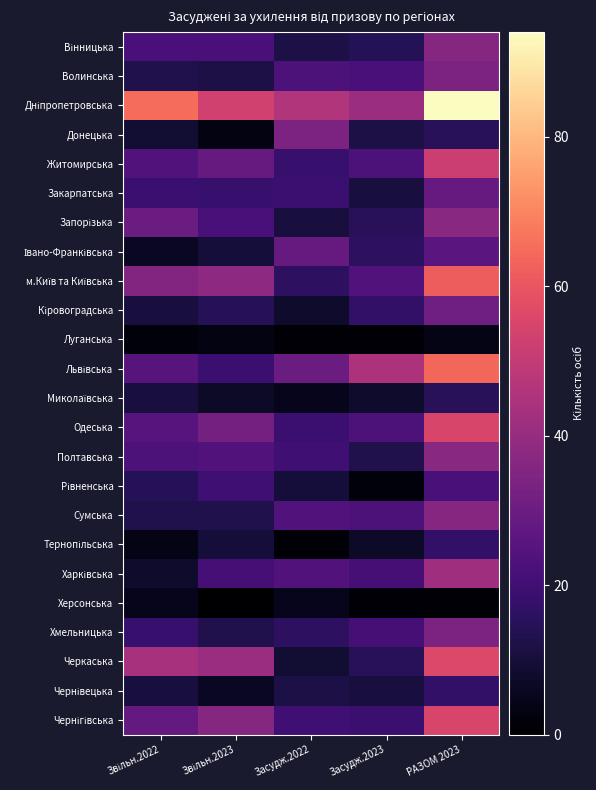

Which series has the largest range (max minus min)?

Дніпропетровська